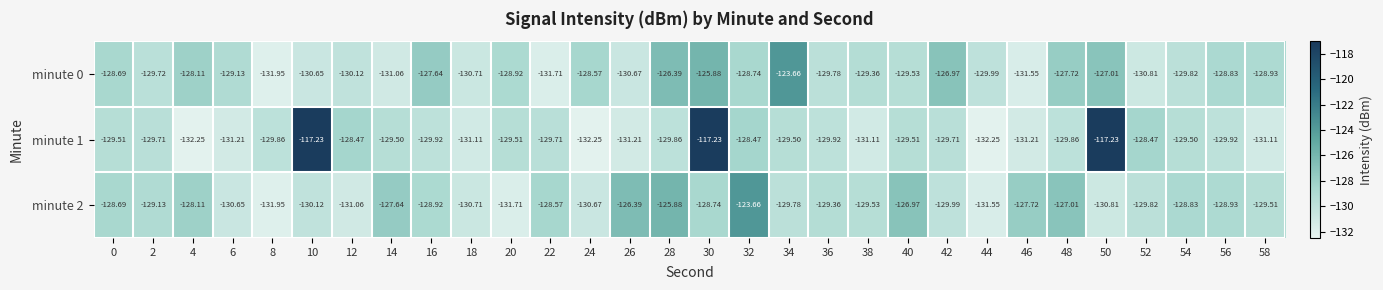

Which series has the largest total across all categories?

minute 1